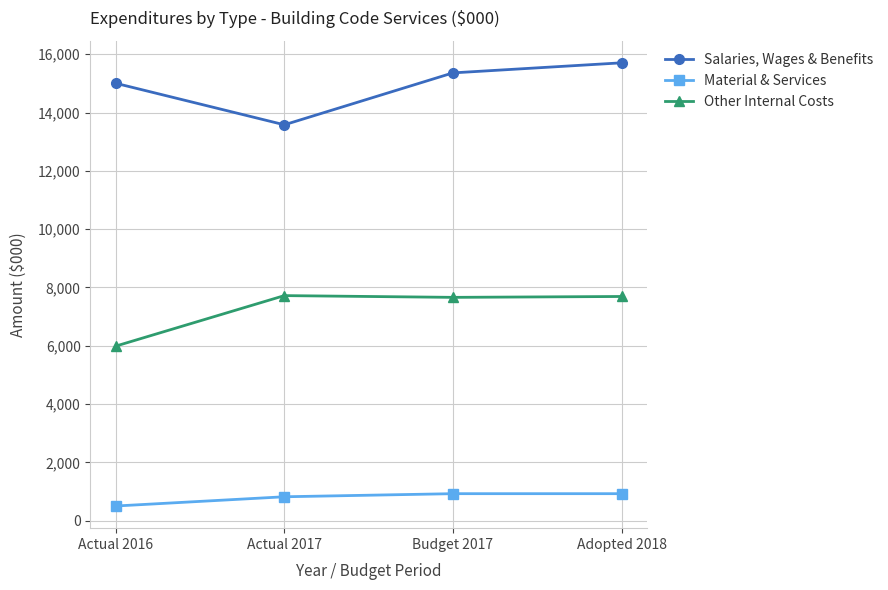

At how many categories does at least one series exceed 4941?

4